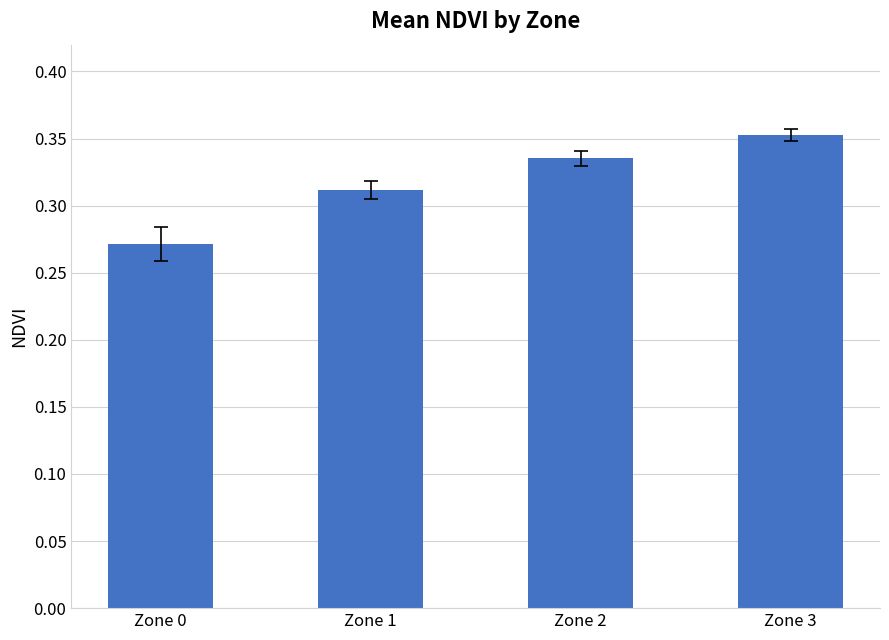

What is the sum of the values at Zone 1 and Zone 2?

0.6